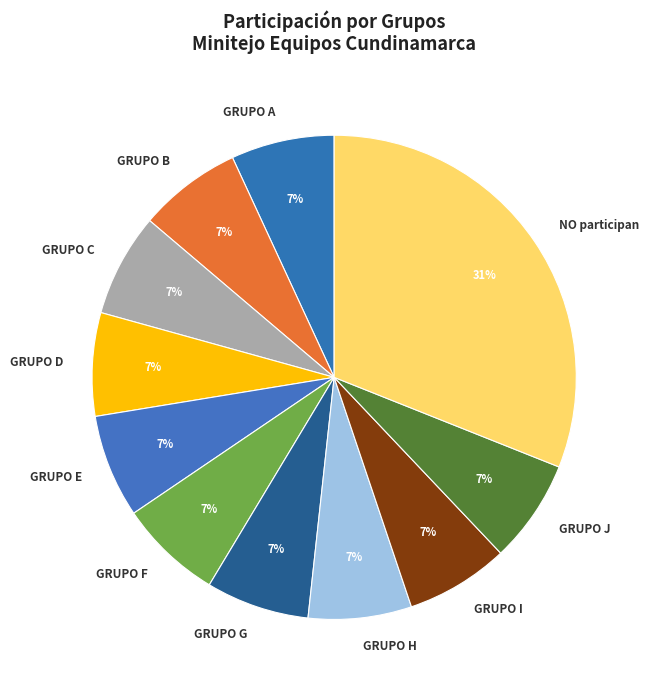

Which slice is the largest?

NO participan